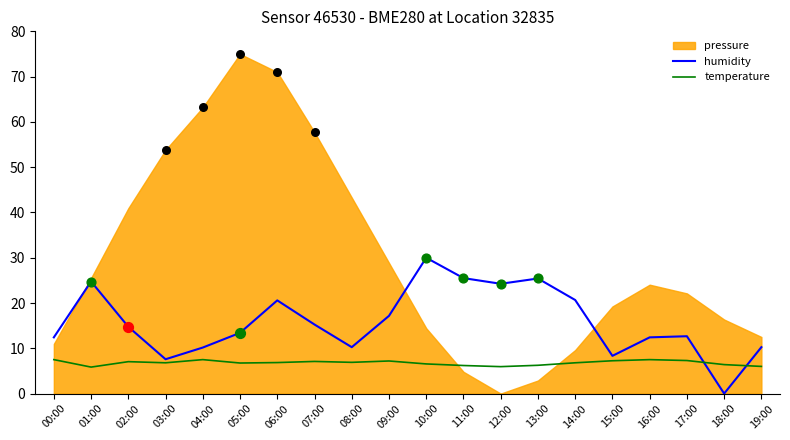

At how many categories does at least one series exceed 20?

7